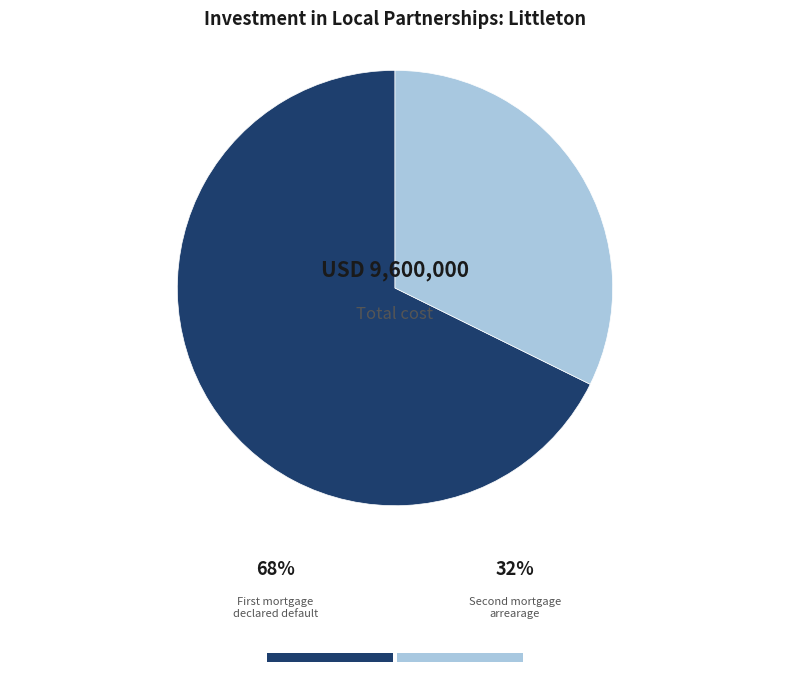

Is there any slice that represents more than half of the pie?

Yes